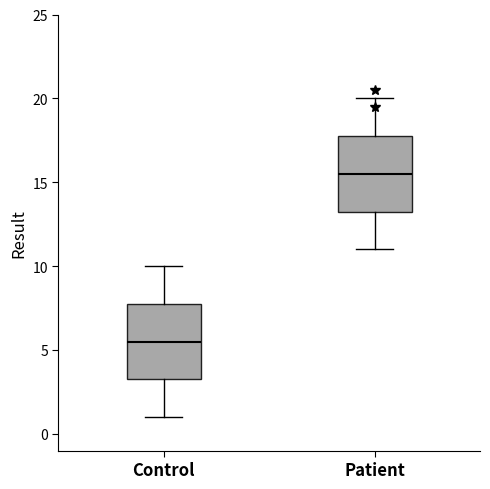

Reading left to right, transcribe this box plot: for each box, give where its median line is, the range the box spans, and where its two whiskers end, as read against the y-axis. The values are not printed on the chart, so give them approximately, as read against the axis.

Control: median 5.5, box 3.5 to 8.0, whiskers 1.0 to 10.0
Patient: median 15.5, box 13.5 to 18.0, whiskers 11.0 to 20.0